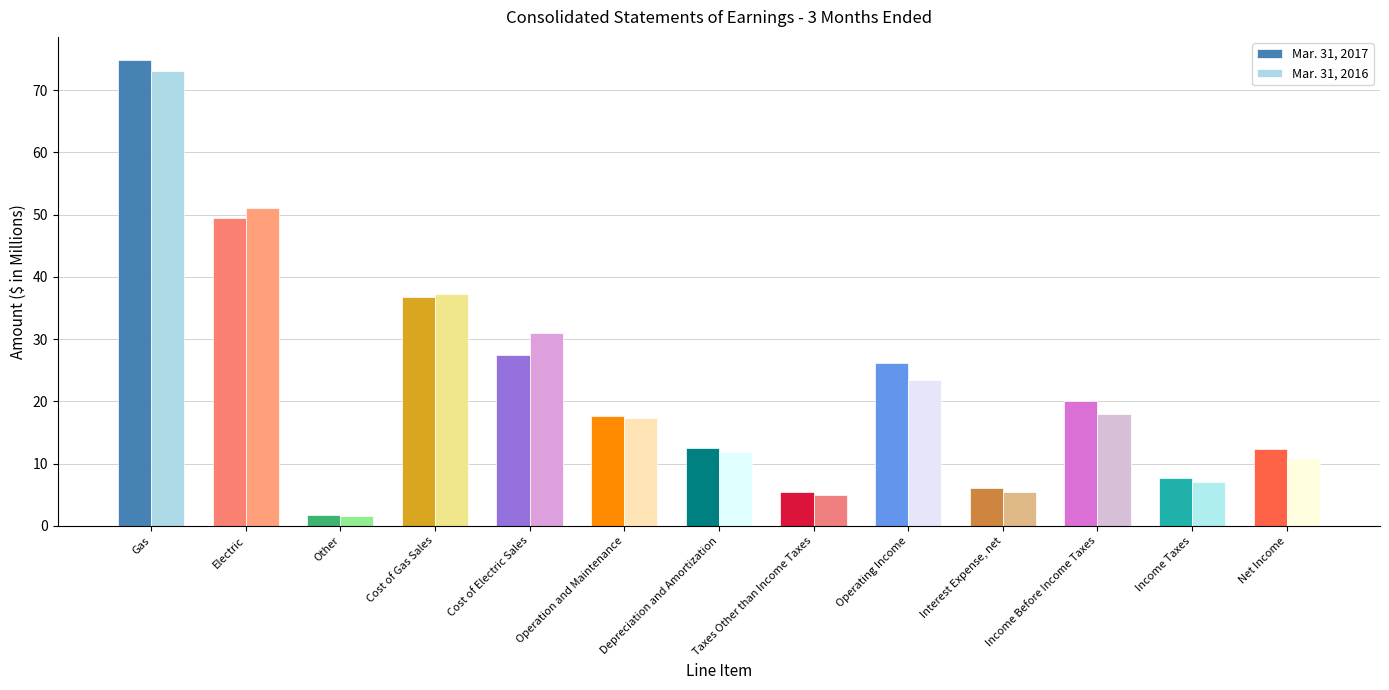

At which label does Mar. 31, 2017 first exceed 17?

Gas